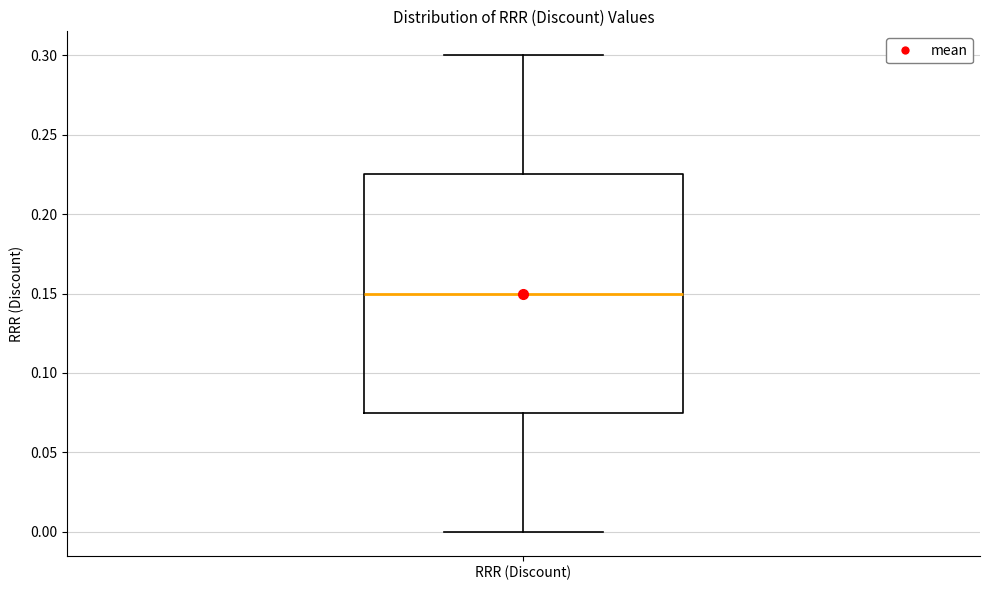

Transcribe this box plot: give where the median line is, the range the box spans, and where the two whiskers end, as read against the y-axis. The values are not printed on the chart, so give them approximately, as read against the axis.

median 0.150, box 0.075 to 0.225, whiskers 0.000 to 0.300